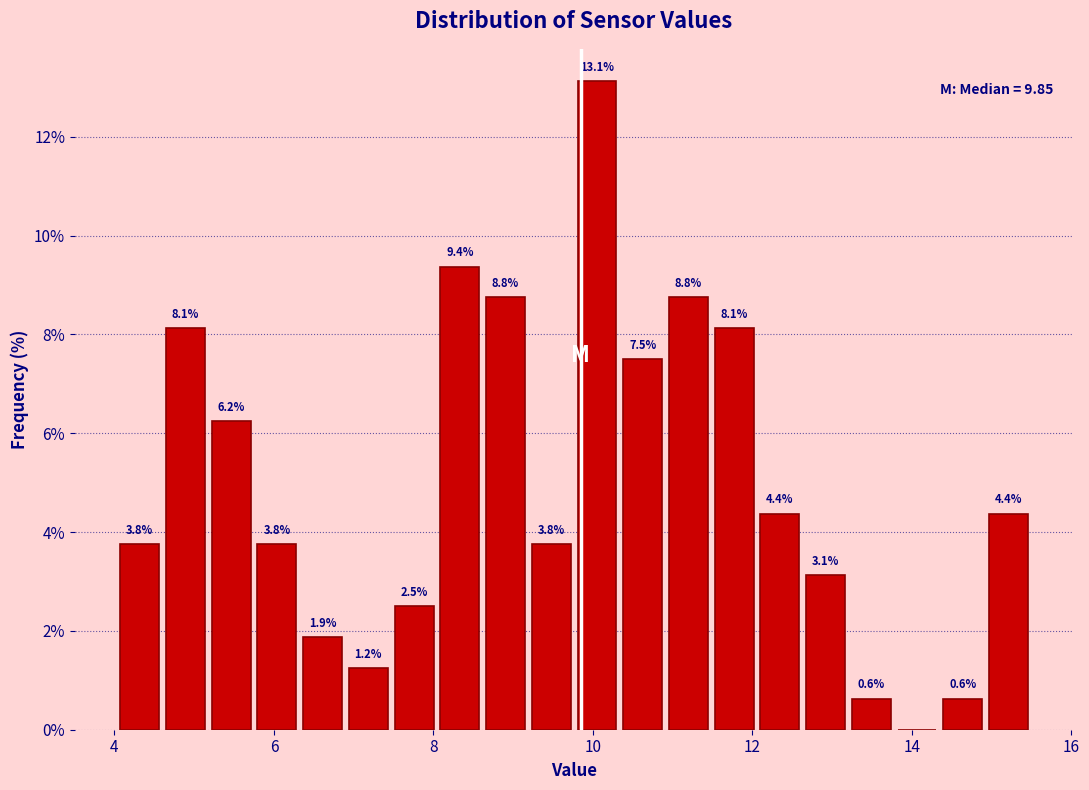

Around what value on the x-axis is the tallest bar? Give the approximate position of its centre, as read against the axis.

10.0